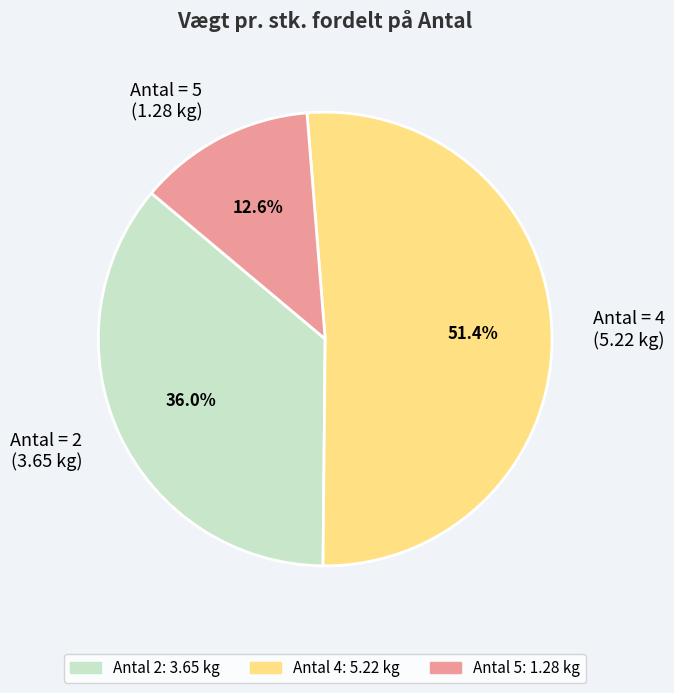

Rank the categories by value from highest to lowest.

Antal = 4 (5.22 kg), Antal = 2 (3.65 kg), Antal = 5 (1.28 kg)